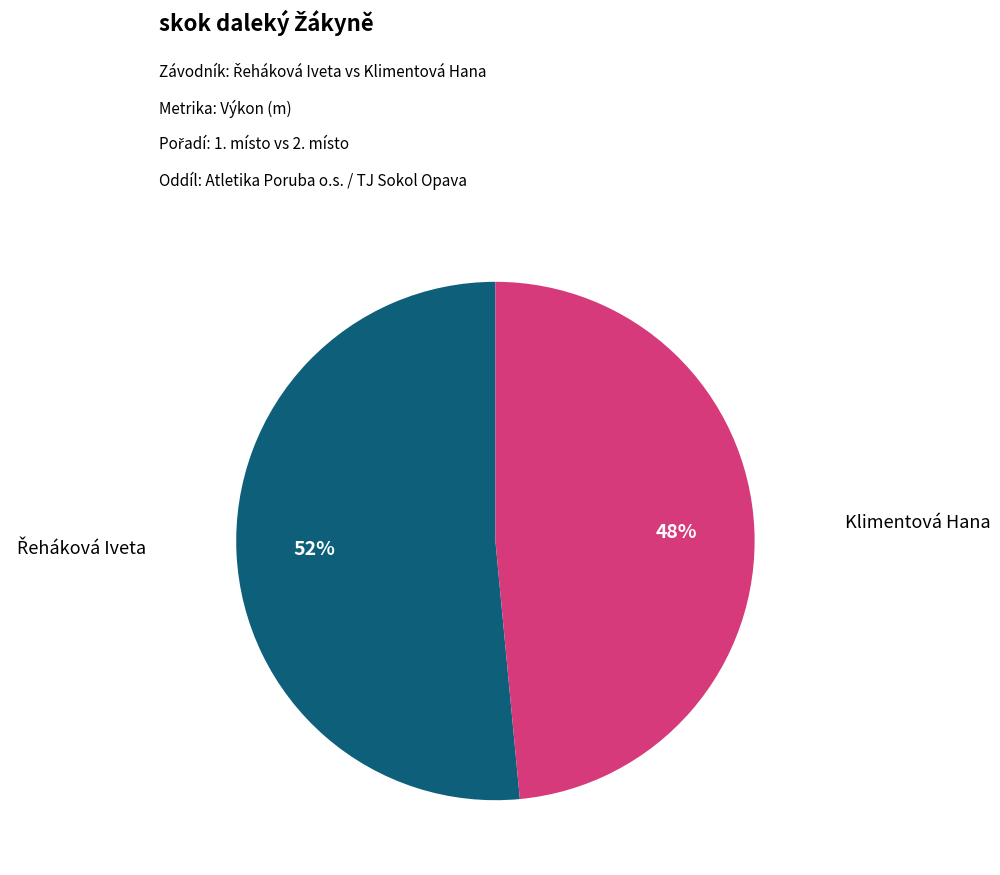

Is there a majority slice in this chart?

Yes